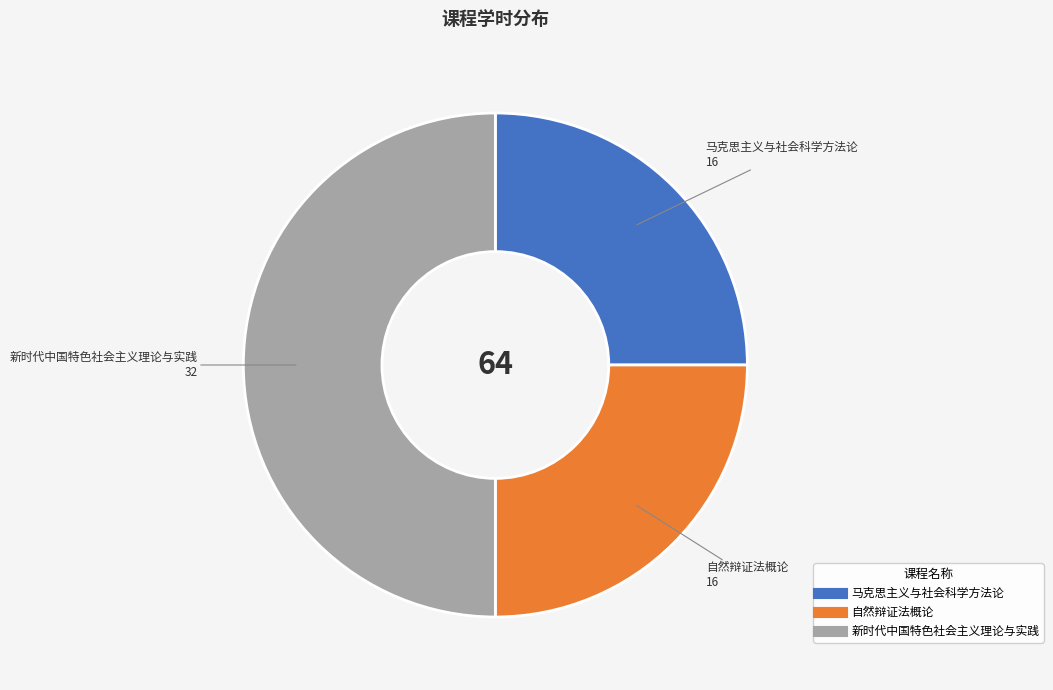

Does 马克思主义与社会科学方法论 account for over 50% of the chart?

No